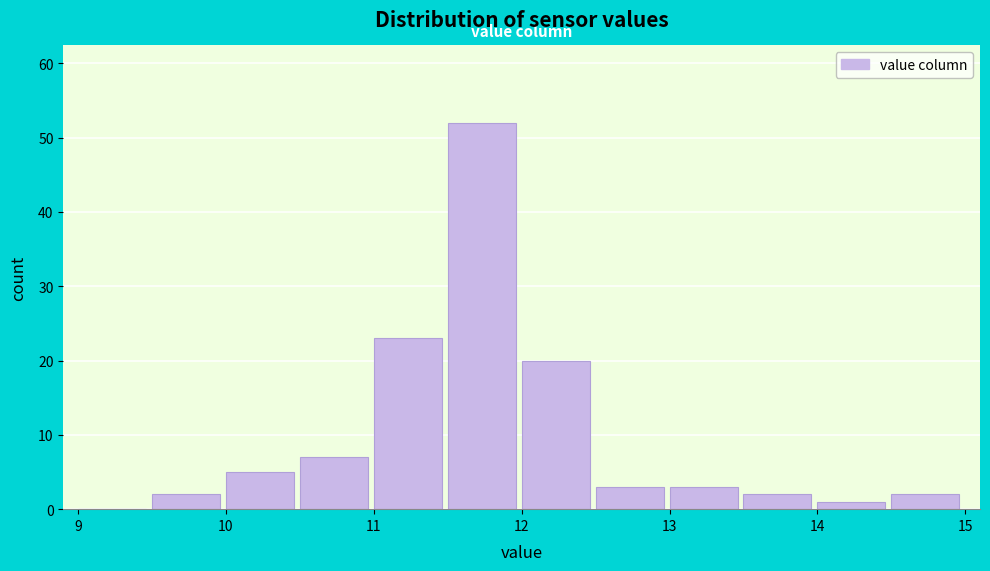

Over which range of the x-axis is the bar tallest?

11.5 to 12.0